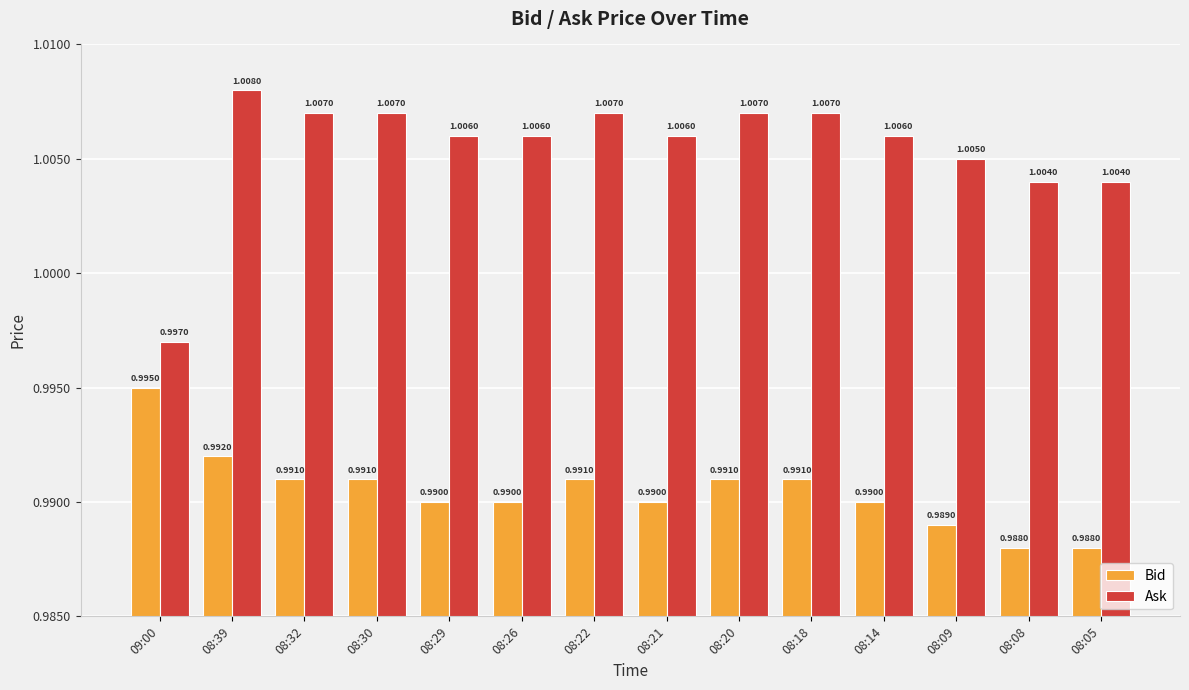

What position from the right is 08:05?

1